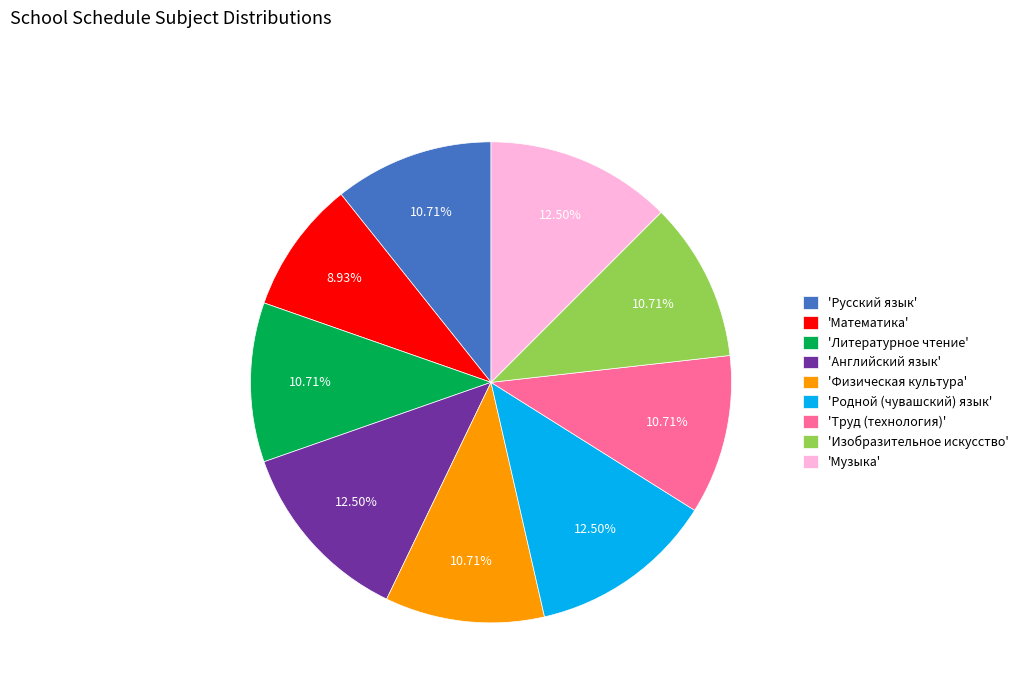

Does 'Музыка' account for over 50% of the chart?

No